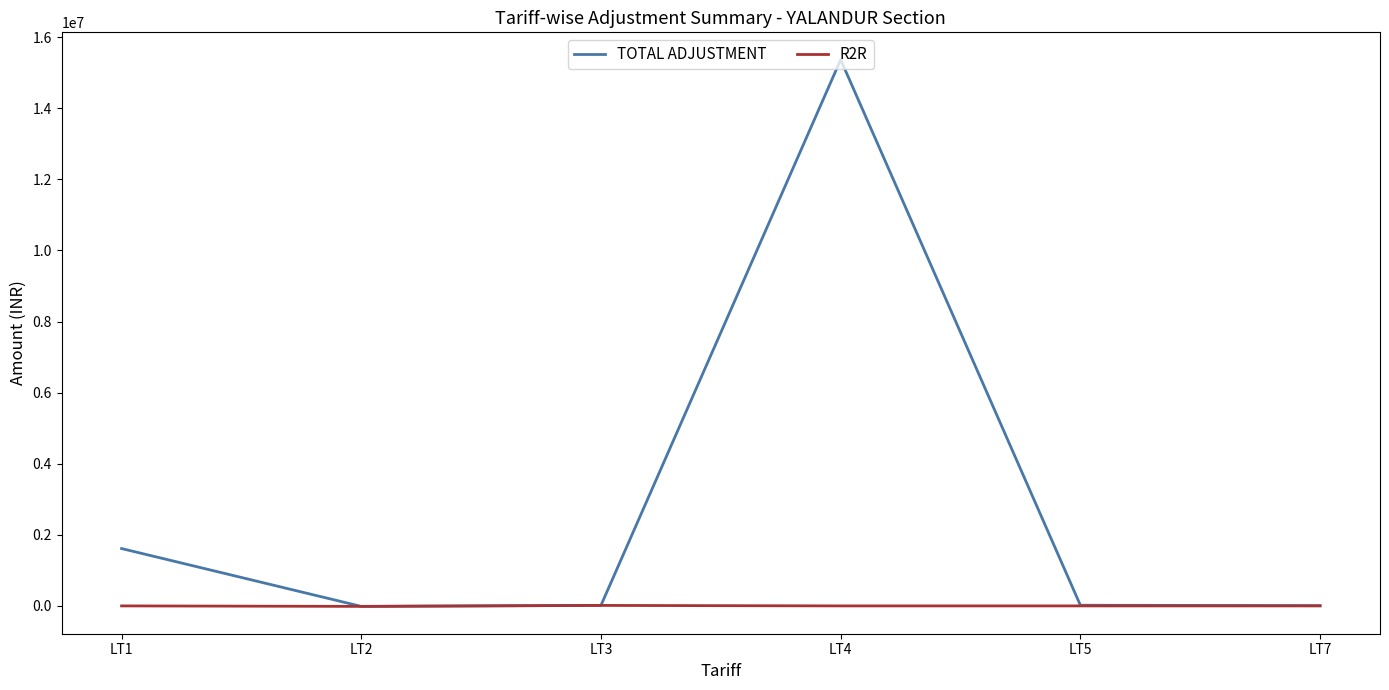

Which category has the highest value in the TOTAL ADJUSTMENT series?

LT4